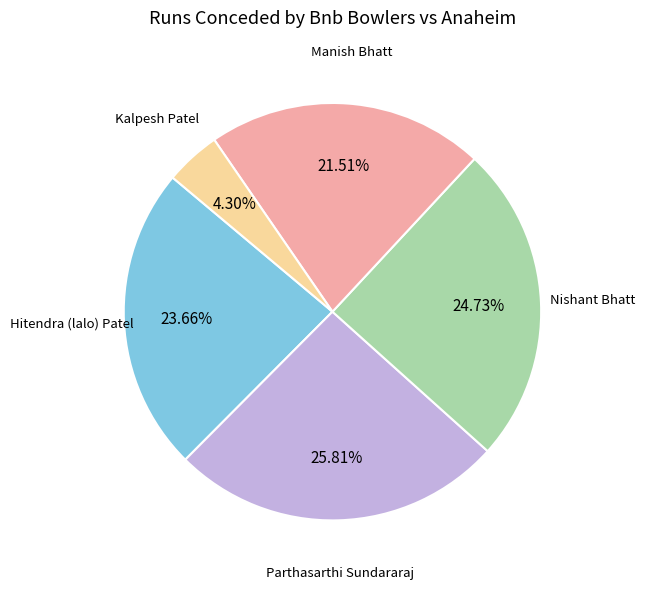

Does any single category account for the majority?

No